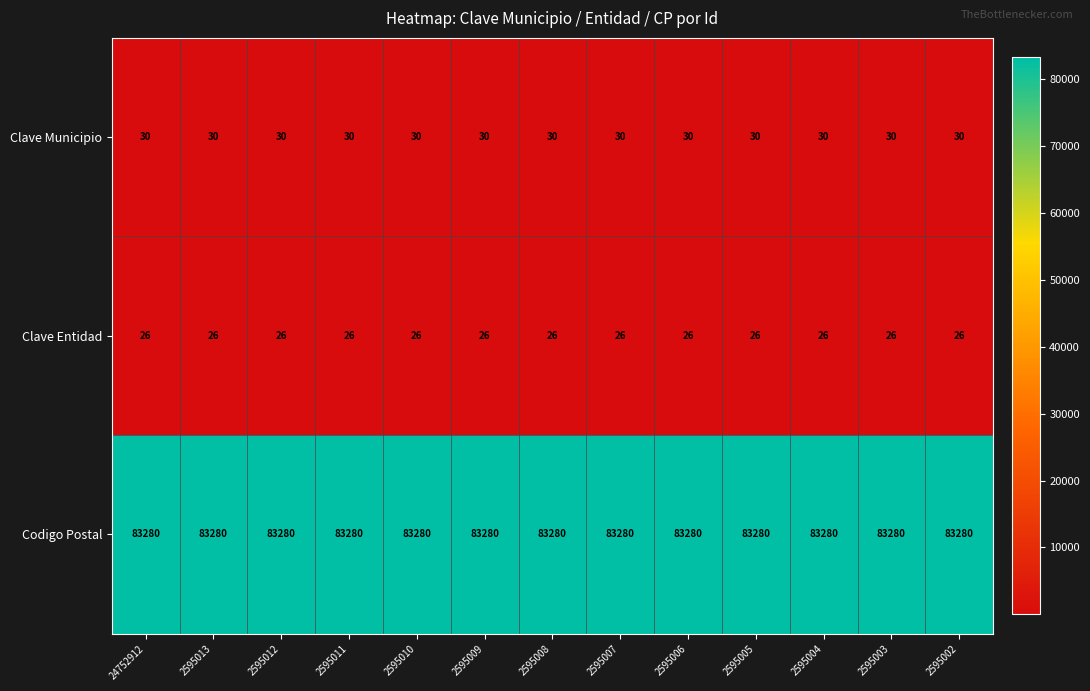

What is the sum of the Clave Entidad values at 2595002 and 2595011?

52